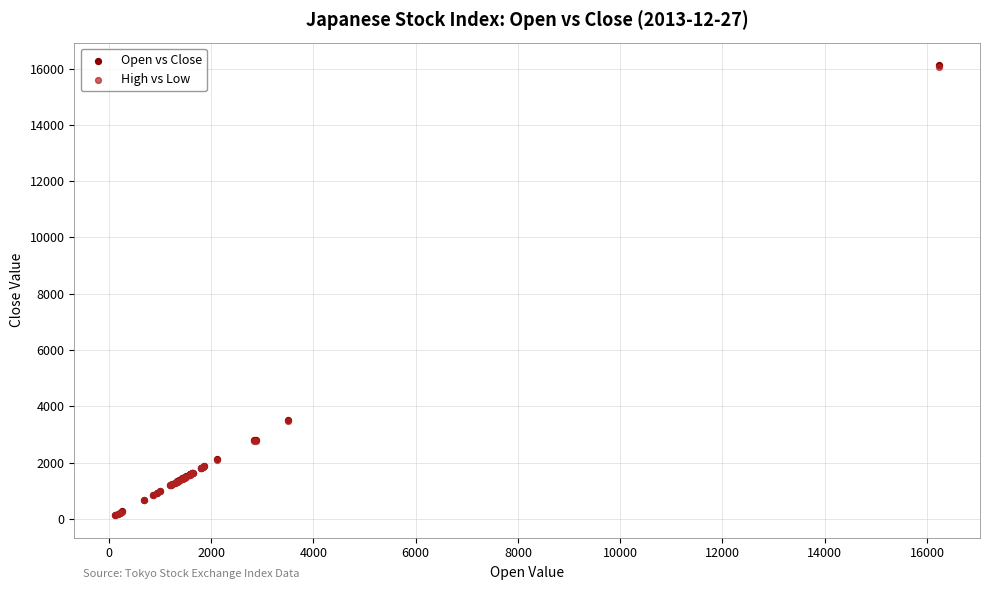

Which series has the largest Y range (max minus min)?

Open vs Close